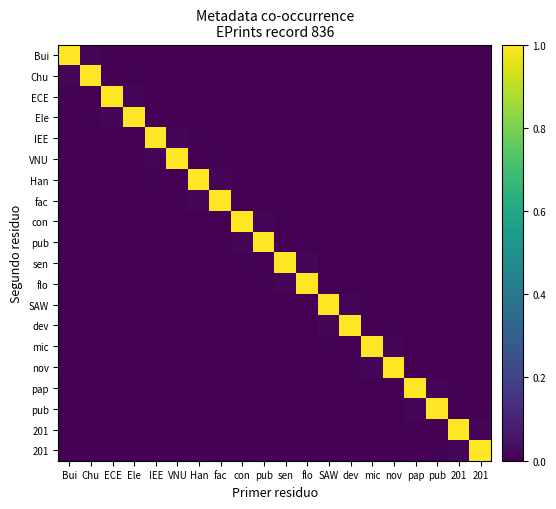

What is the spread (max minus min) of values at Chu?

1.0